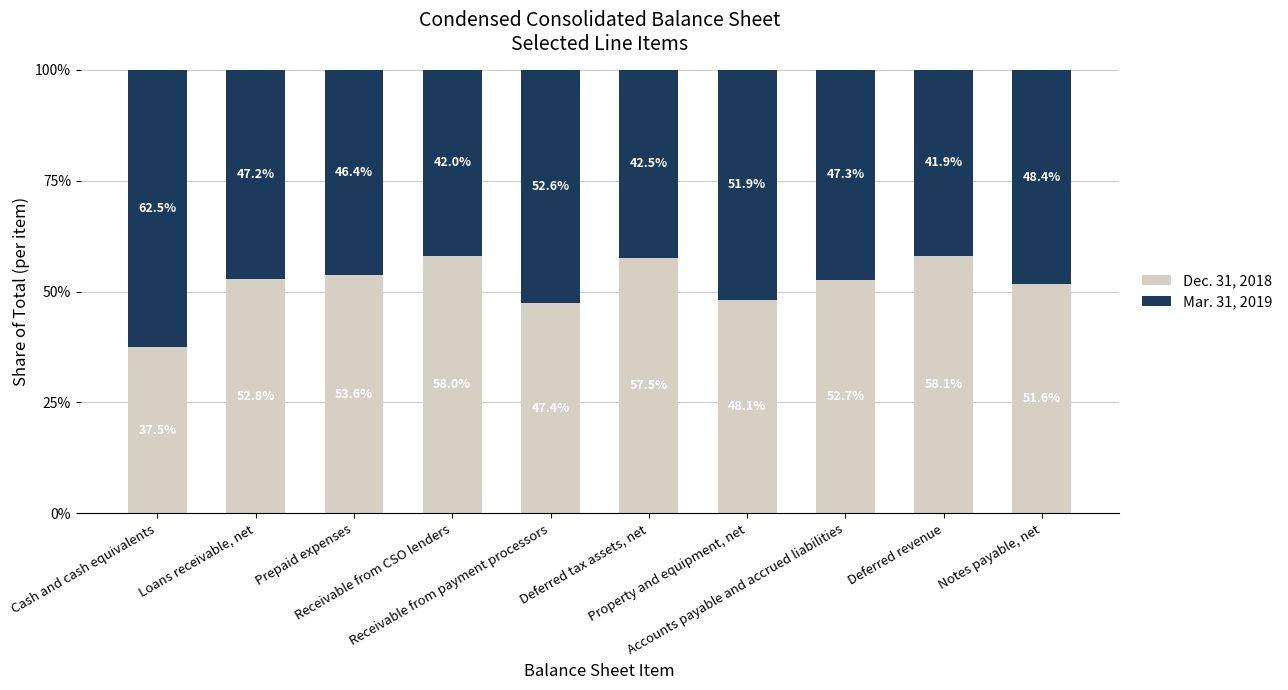

What position from the left is Notes payable, net?

10